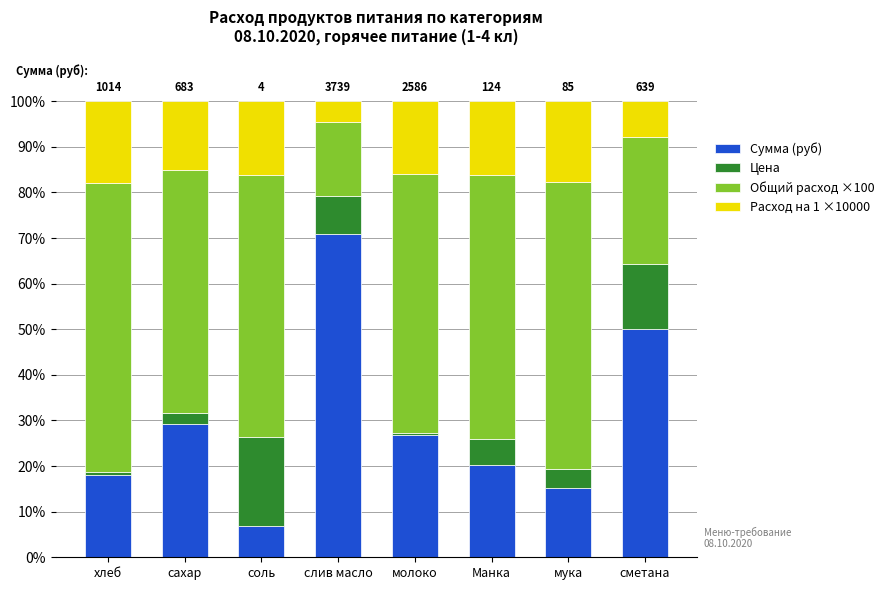

The value of Сумма (руб) at Манка is 20.2. True or false?

True